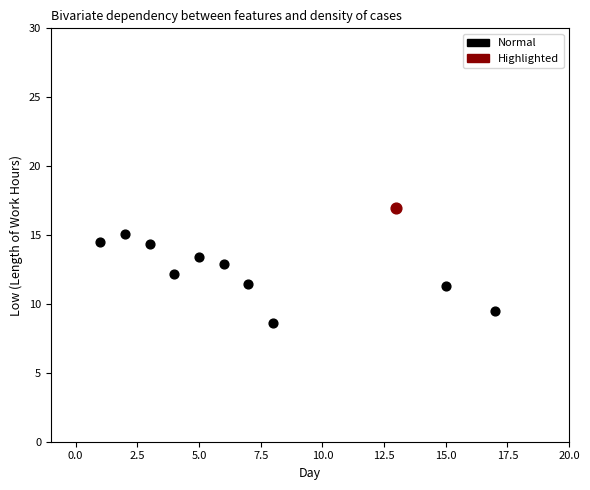

What are all the series names shown in the legend?

Normal, Highlighted